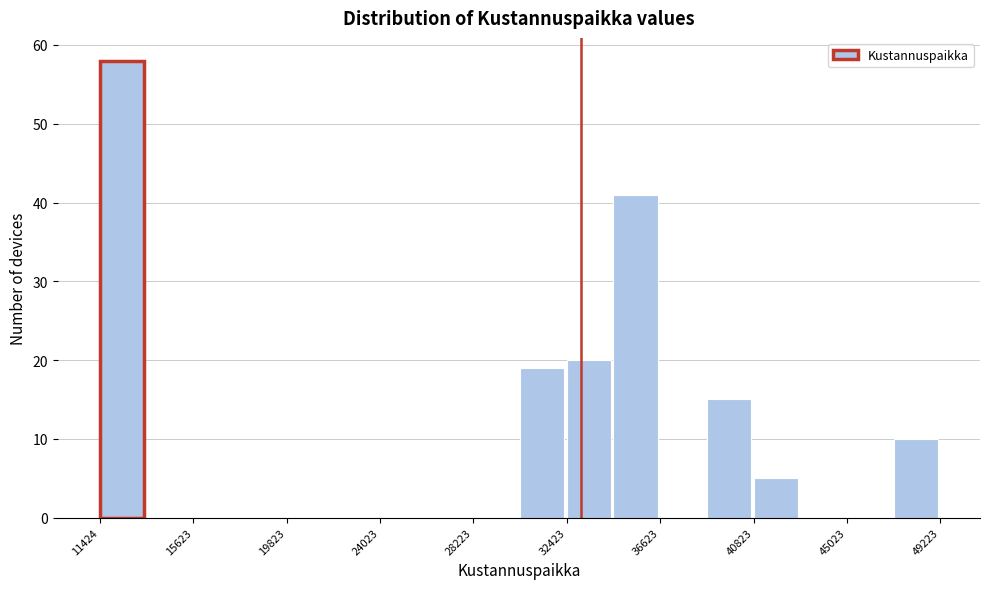

Reading left to right, list every bar in this chart as the range it spans on the x-axis followed by its height. Neither the bar edges nor the heights are printed on the chart, so give them approximately, as read against the axes.

11500 to 13500: 58
13500 to 15500: 0
15500 to 17500: 0
17500 to 20000: 0
20000 to 22000: 0
22000 to 24000: 0
24000 to 26000: 0
26000 to 28000: 0
28000 to 30500: 0
30500 to 32500: 19
32500 to 34500: 20
34500 to 36500: 41
36500 to 38500: 0
38500 to 41000: 15
41000 to 43000: 5
43000 to 45000: 0
45000 to 47000: 0
47000 to 49000: 10